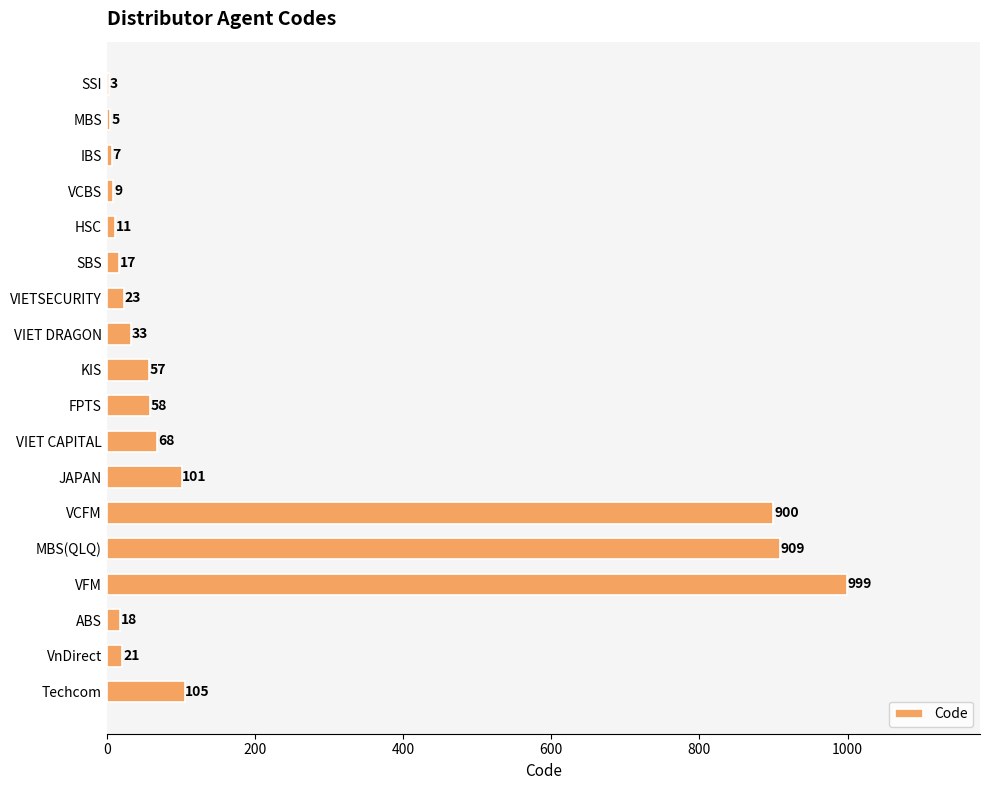

Reading bottom to top, extract all data points from this chart.

Techcom=105	VnDirect=21	ABS=18	VFM=999	MBS(QLQ)=909	VCFM=900	JAPAN=101	VIET CAPITAL=68	FPTS=58	KIS=57	VIET DRAGON=33	VIETSECURITY=23	SBS=17	HSC=11	VCBS=9	IBS=7	MBS=5	SSI=3